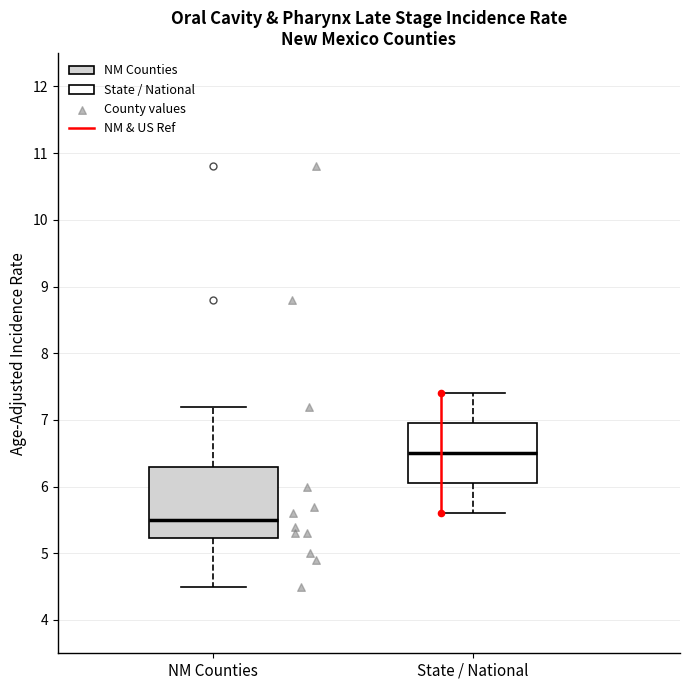

Where does the median line of the box for State / National sit on the y-axis? The values are not printed on the chart, so give them approximately, as read against the axis.

6.5